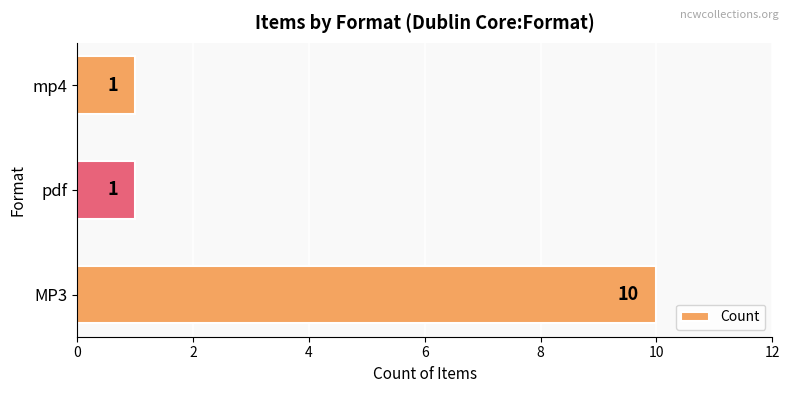

Which category has the highest value across all series?

MP3